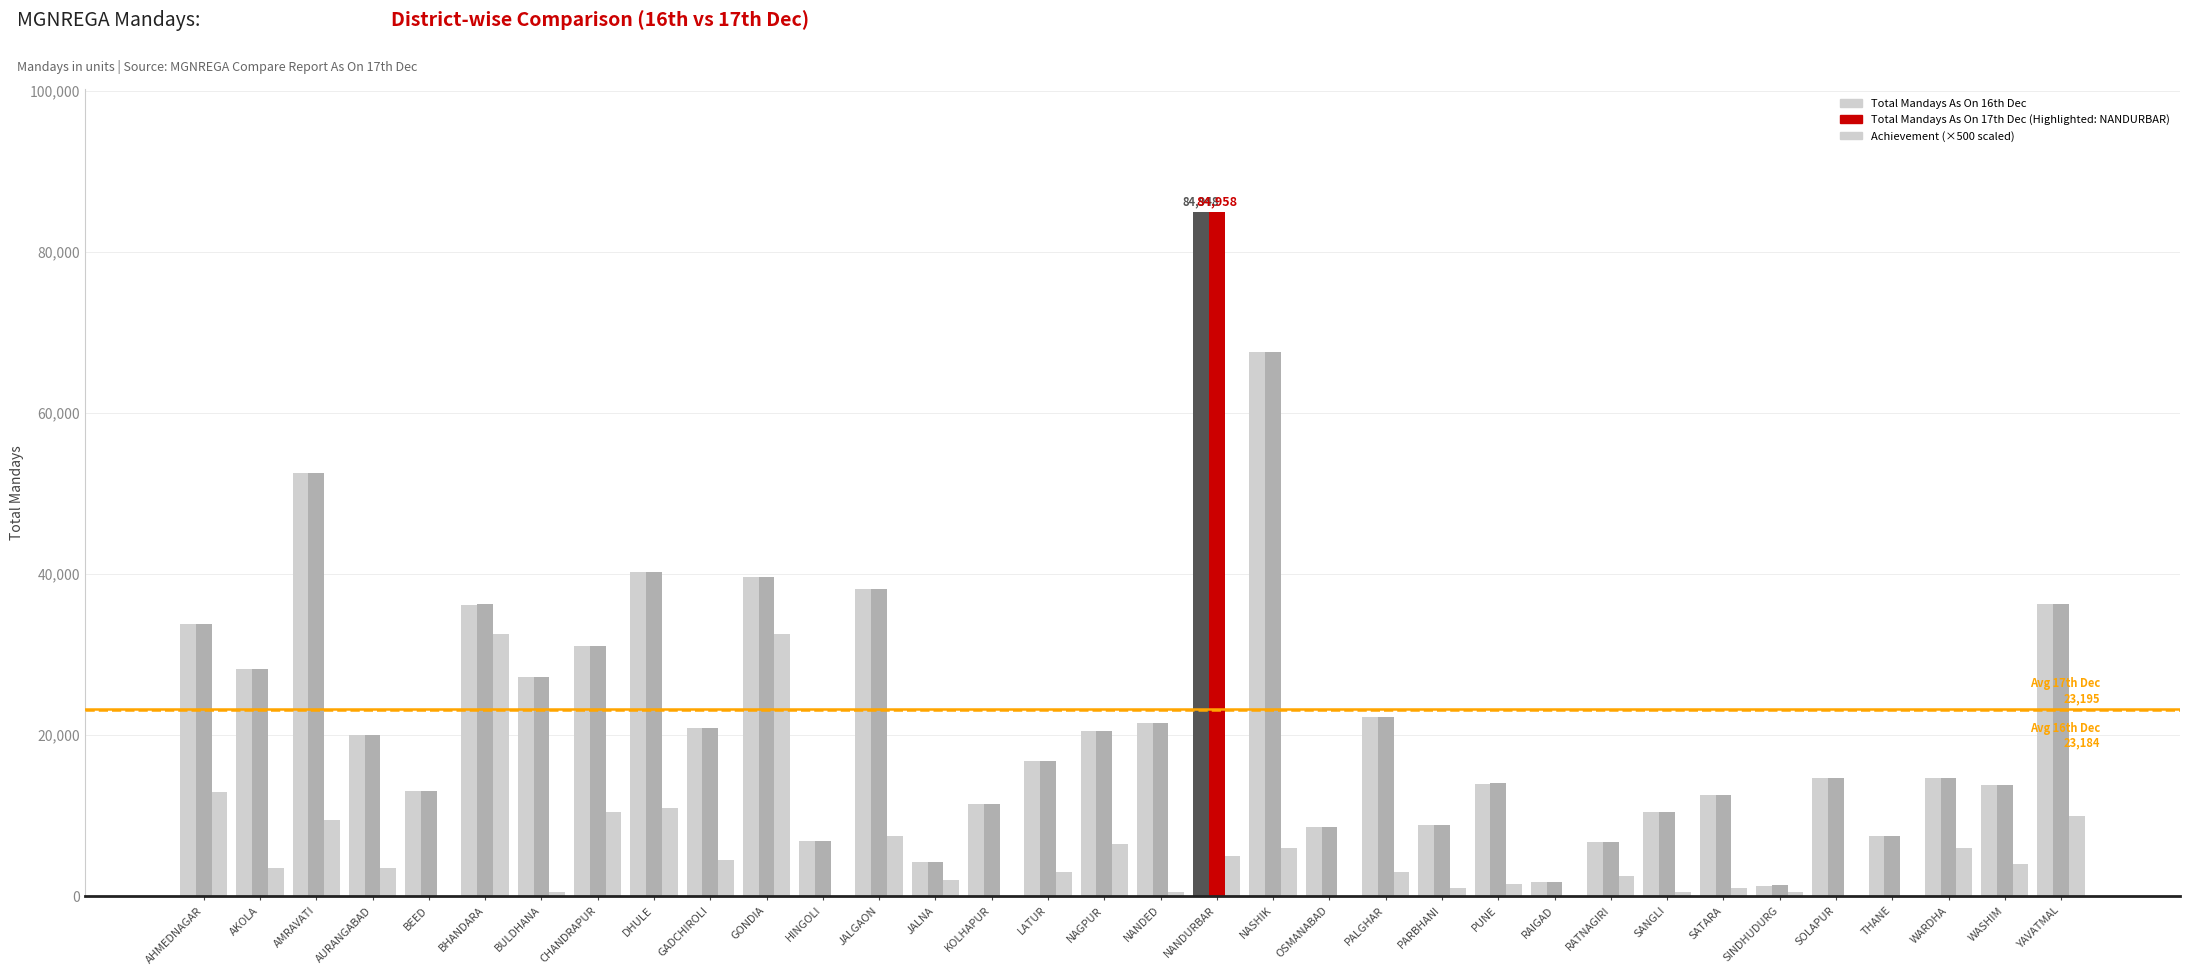

Where does the Total Mandays As On 17th Dec series first go above 20021?

AHMEDNAGAR